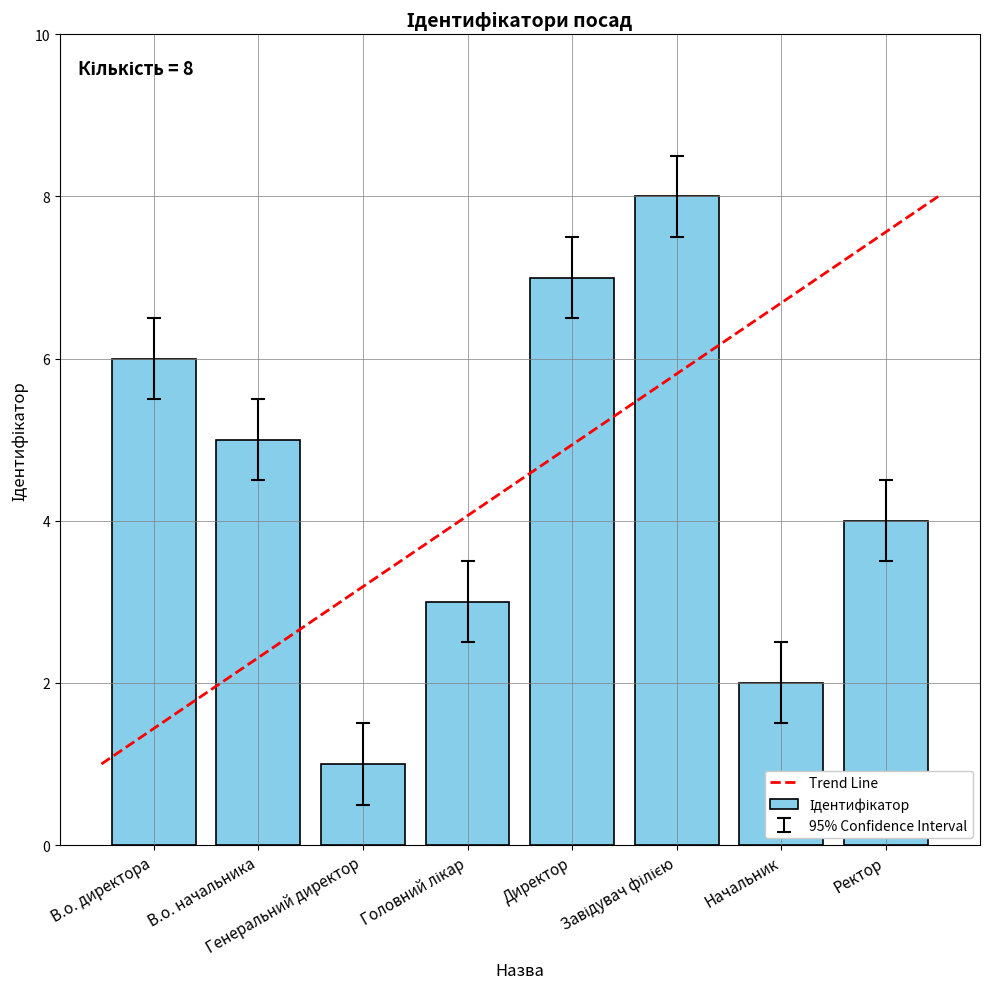

What is the maximum value shown in the chart?

8